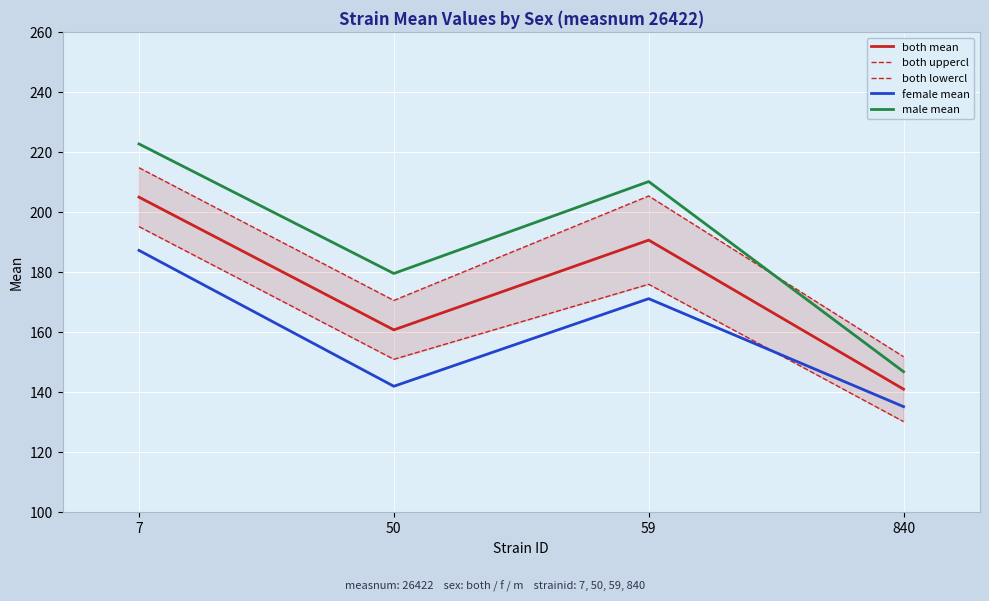

Does the chart display data point markers on the line(s)?

No